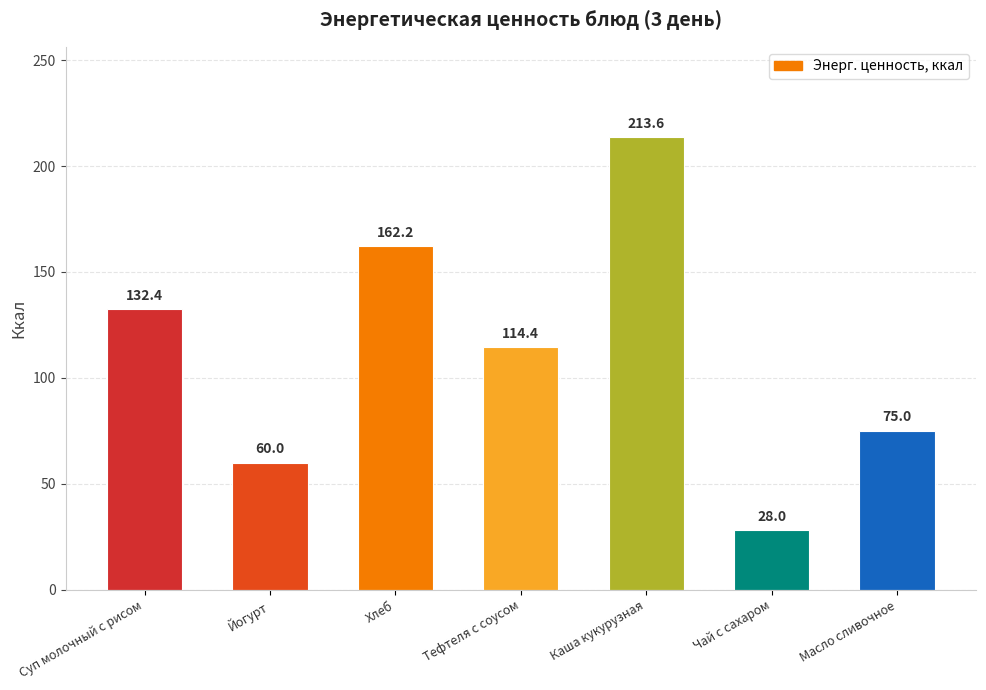

What position from the right is Йогурт?

6